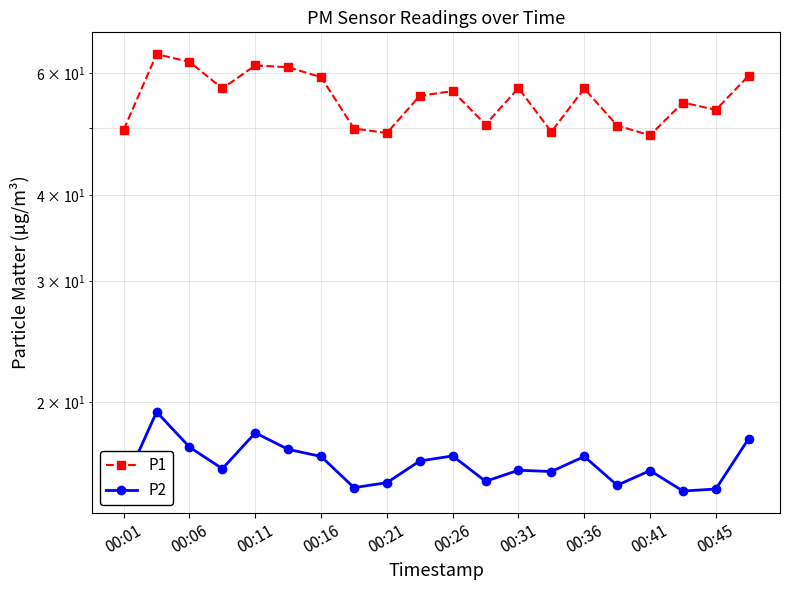

What are all the series names shown in the legend?

P1, P2